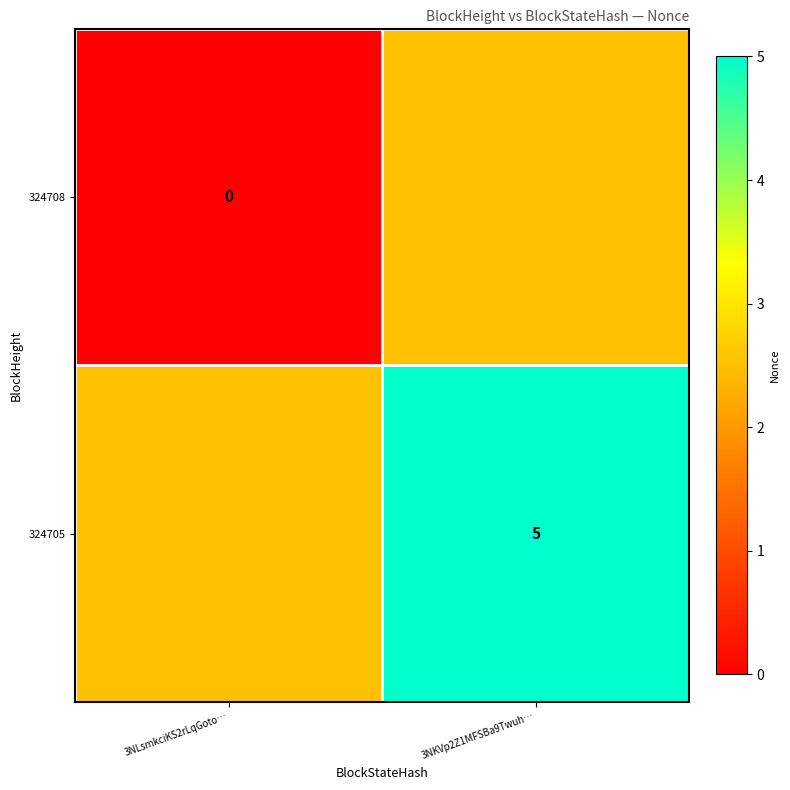

Is it true that 324705 equals 5.0 at 3NKVp2Z1MFSBa9Twuh…?

True